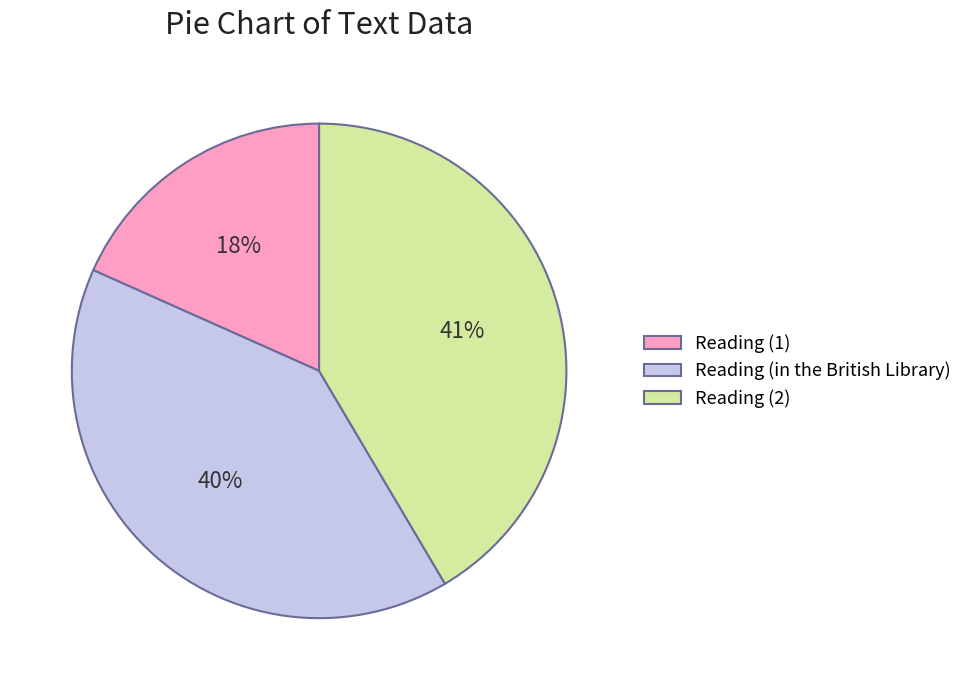

Count the number of slices in the pie.

3